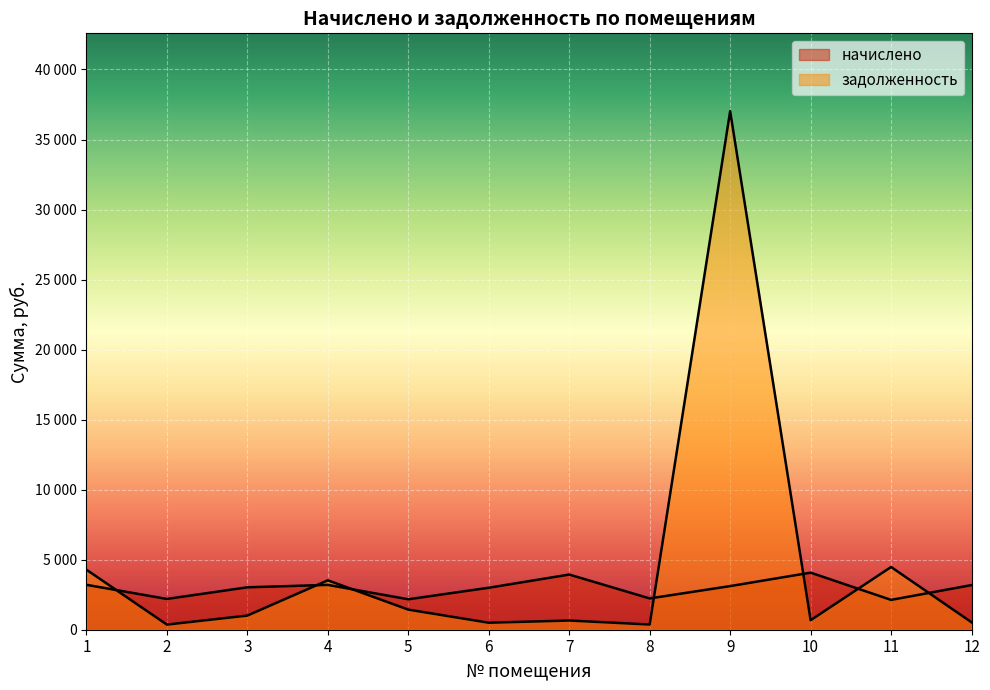

What is the average value of the начислено series?

2957.5